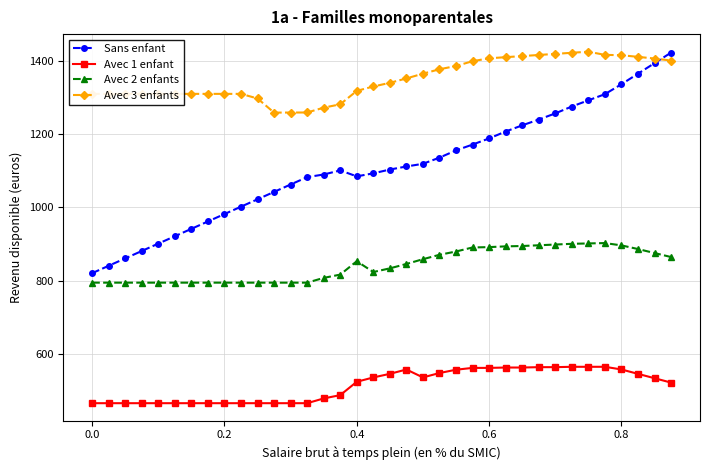

What are all the series names shown in the legend?

Sans enfant, Avec 1 enfant, Avec 2 enfants, Avec 3 enfants